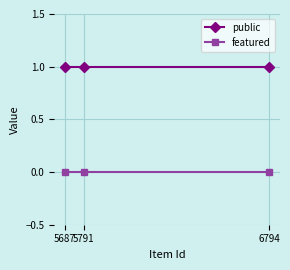

Is it true that featured equals 0 at 5687?

True